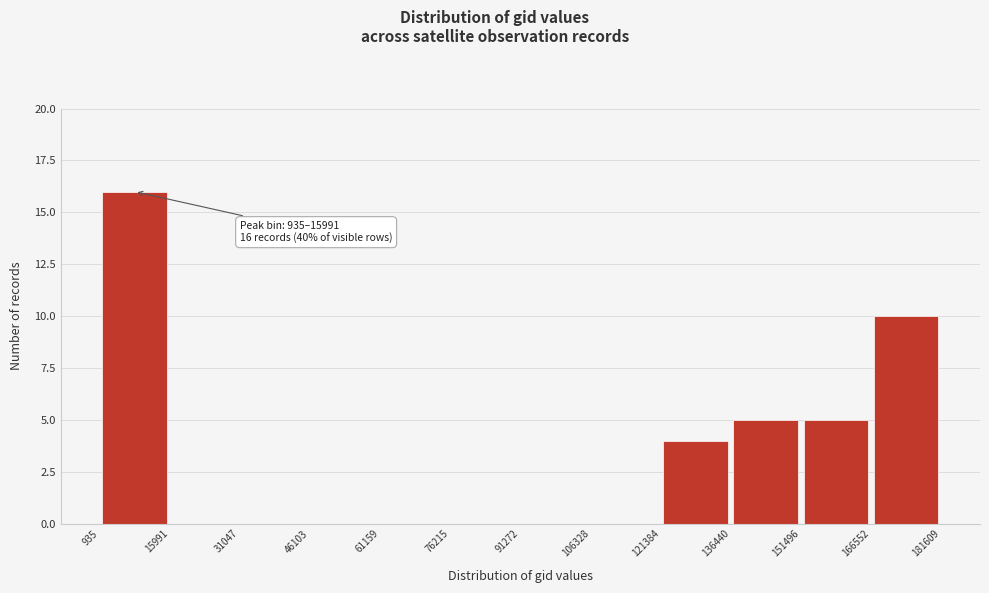

Which range on the x-axis has the tallest bar?

935 to 15991